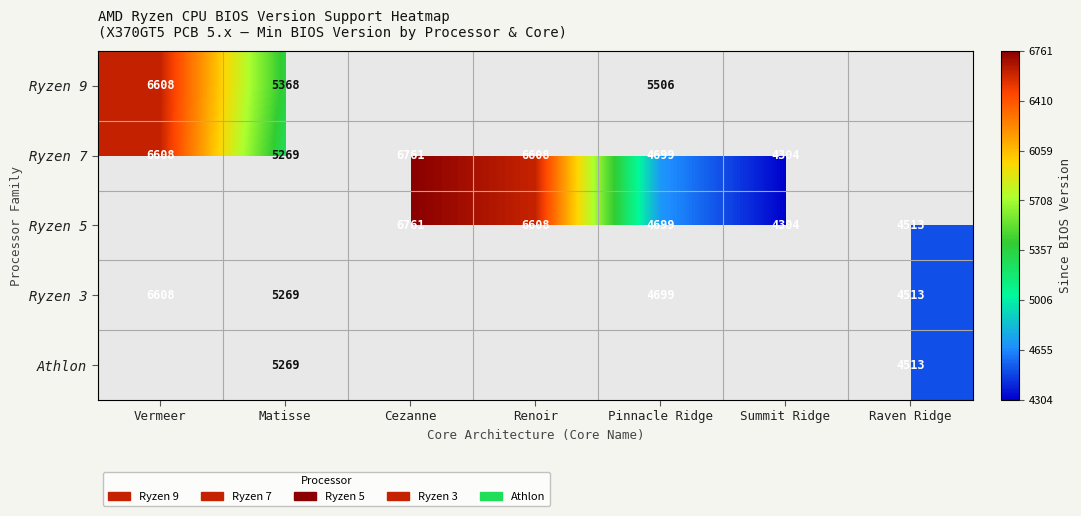

Is the value of Ryzen 5 at Cezanne greater than the value of Athlon at Matisse?

Yes